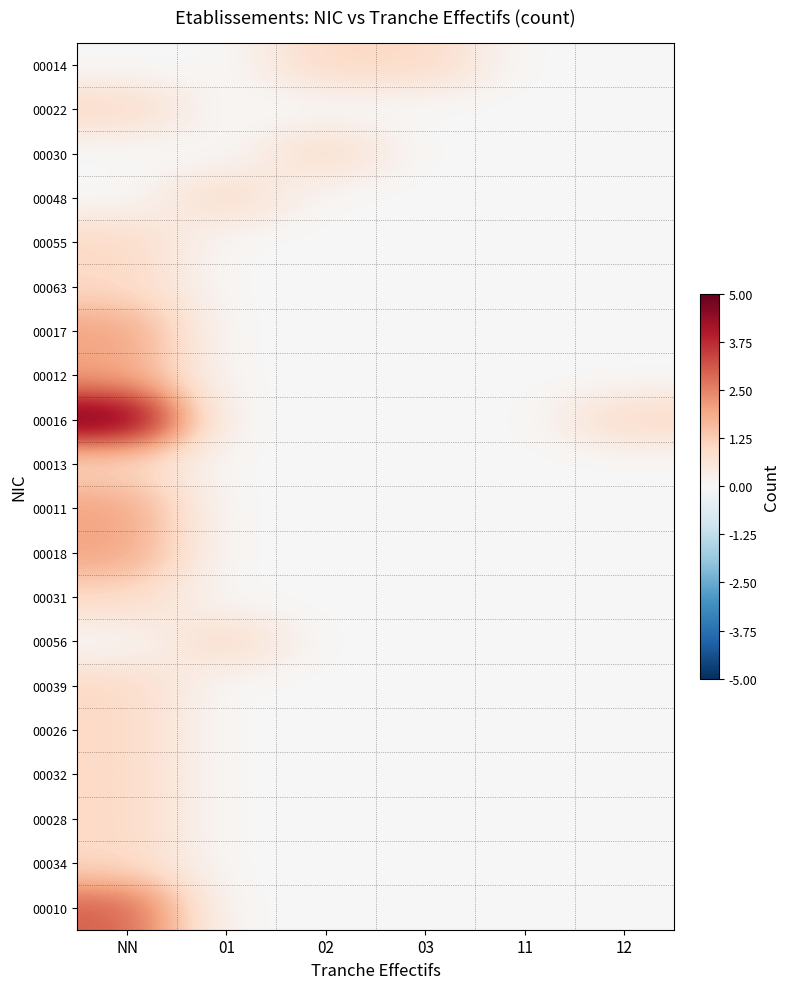

At how many categories does at least one series exceed 2?

1